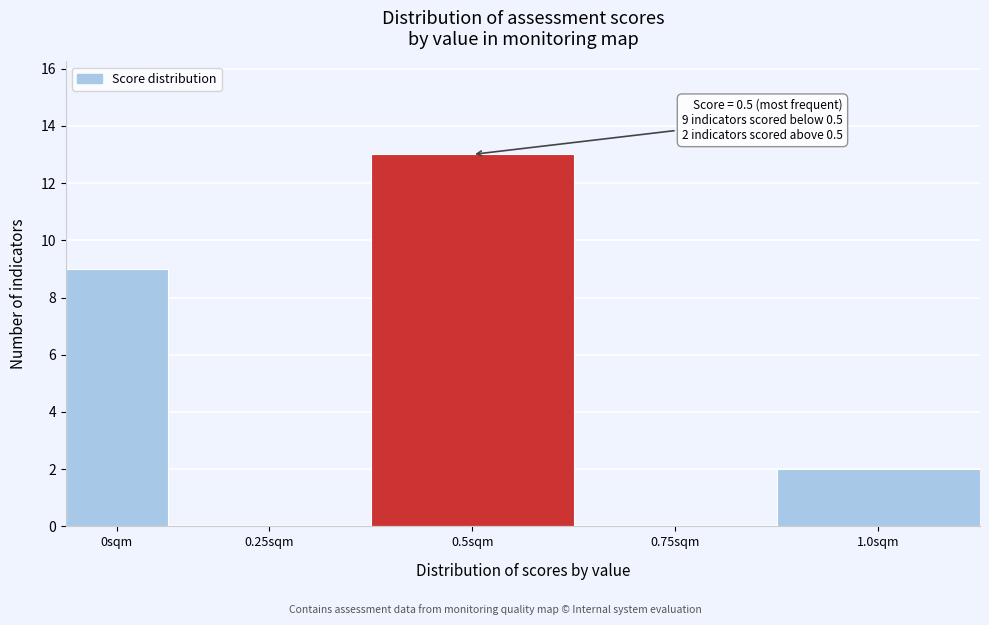

Reading right to left, transcribe all the data shown in this chart.

1.0sqm=2	0.75sqm=0	0.5sqm=13	0.25sqm=0	0sqm=9